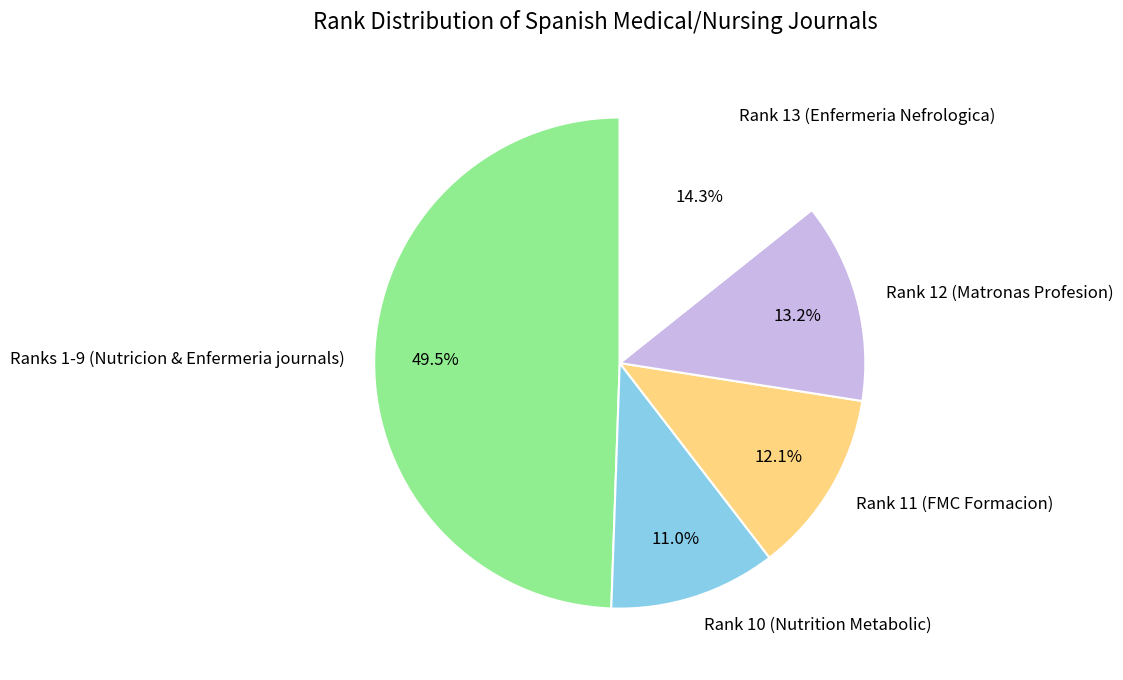

Is there a majority slice in this chart?

No